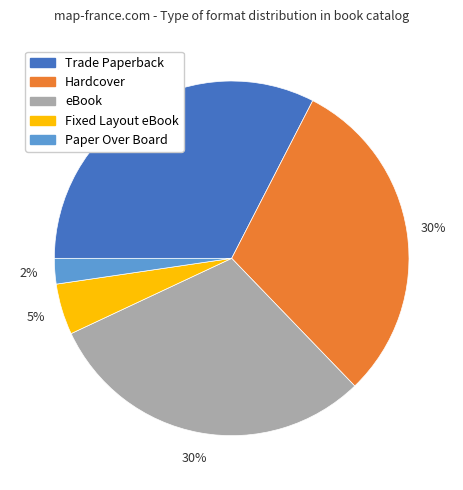

To the nearest percent, what is the average slice percentage?

20%